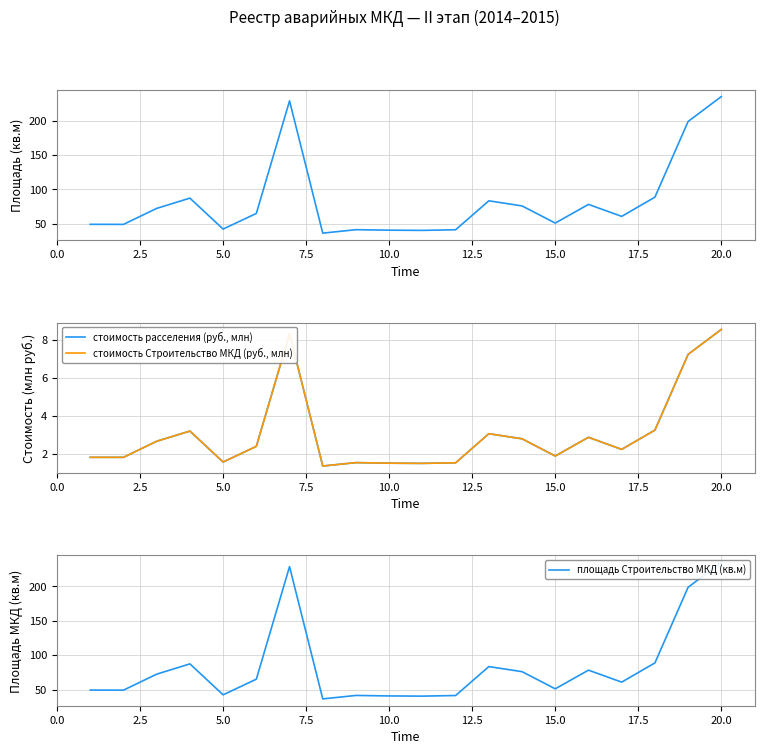

What is the average value of the стоимость Строительство МКД (руб., млн) series?

3.0